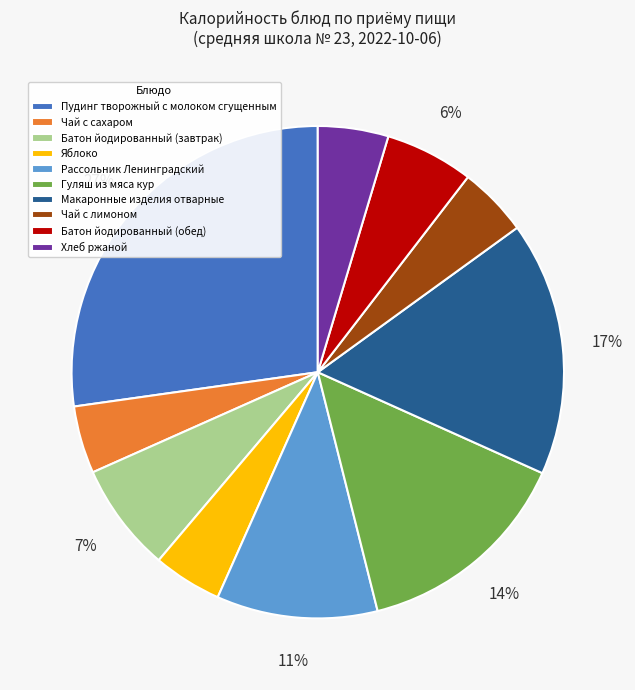

Count the number of slices in the pie.

10